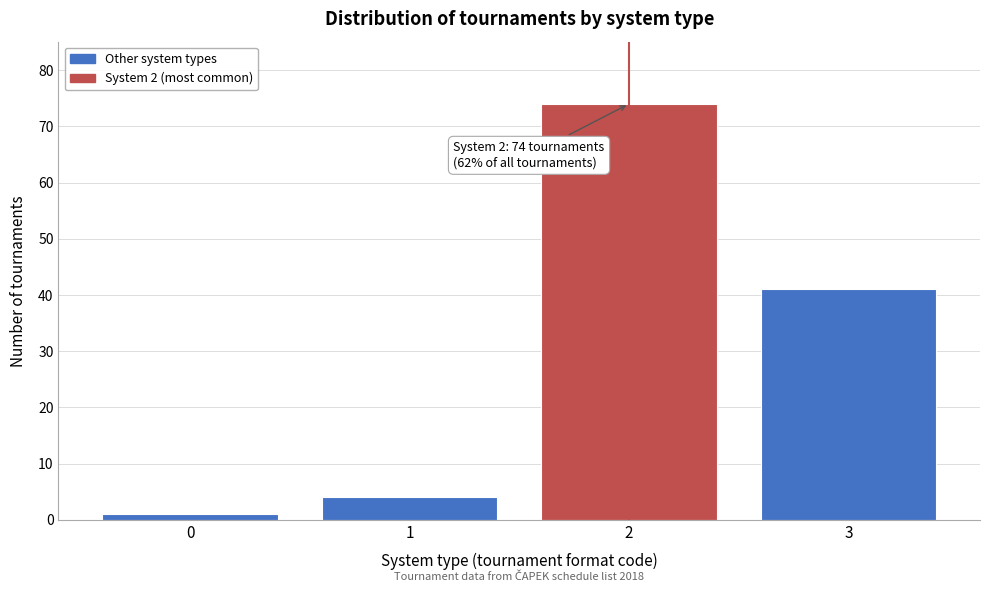

Which range on the x-axis has the tallest bar?

1.5 to 2.5